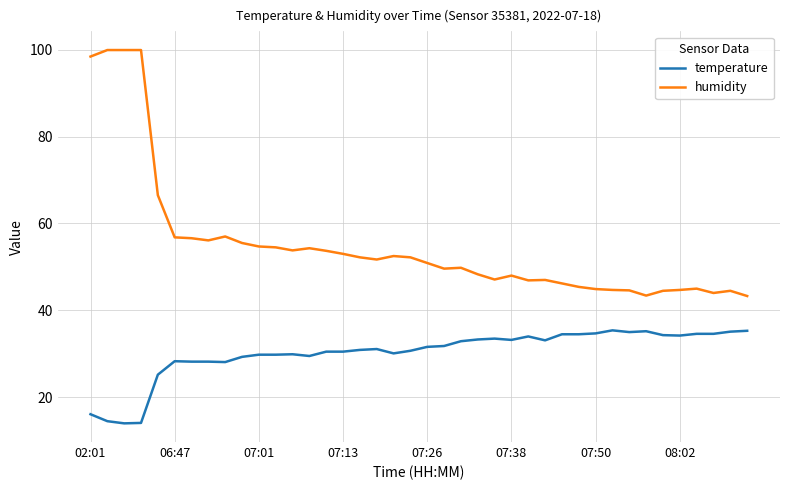

List the series in order of their peak value, lowest first.

temperature, humidity